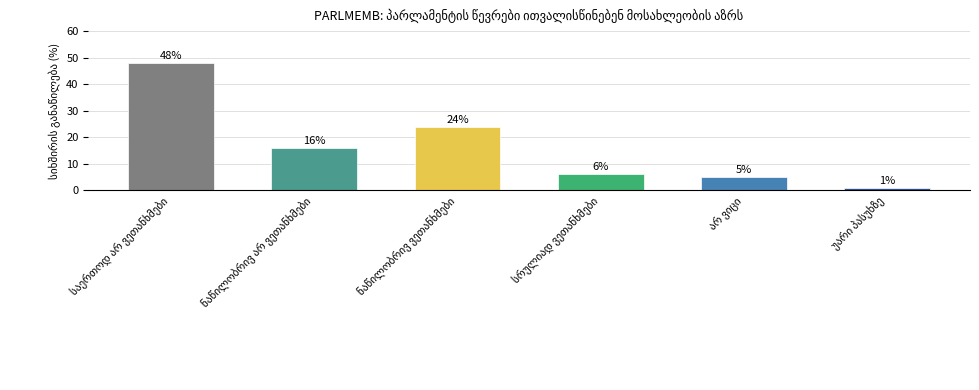

What is the greatest value displayed?

48